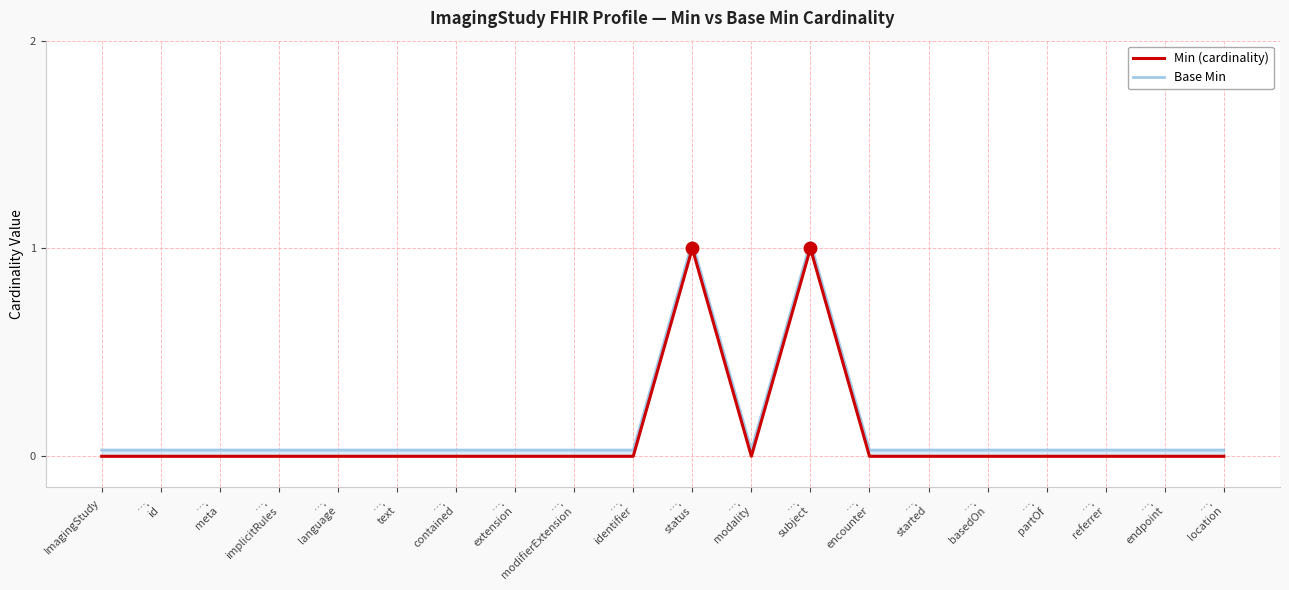

What is the label of the 9th point from the left?

….
modifierExtension